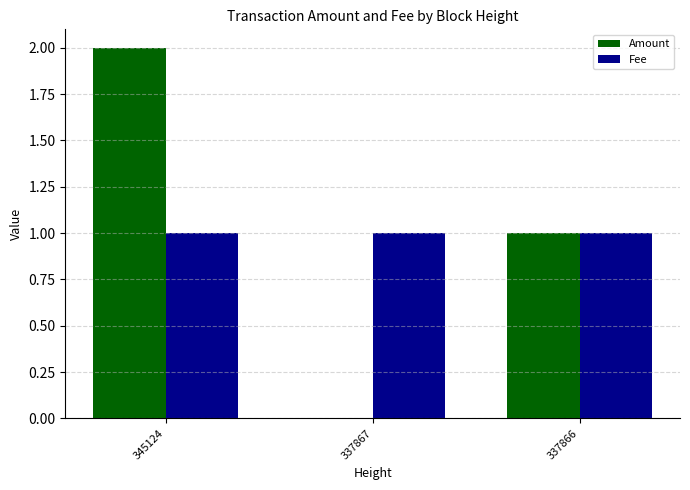

The Fee series shows 1.7 at 337867. True or false?

False